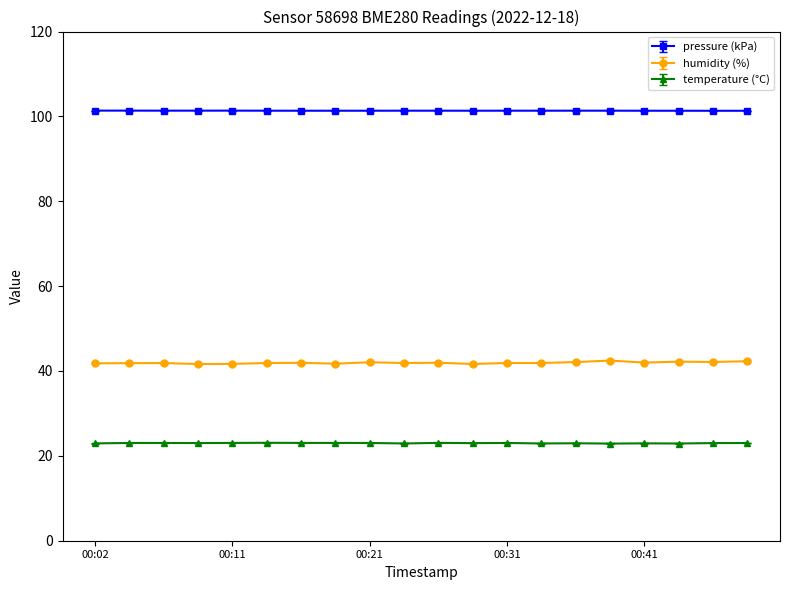

True or false: humidity (%) and pressure (kPa) cross at least once.

False